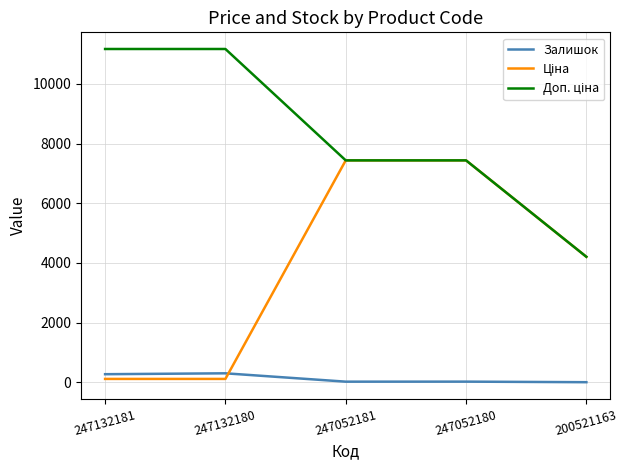

Is it true that Залишок equals 21.0 at 247052180?

True